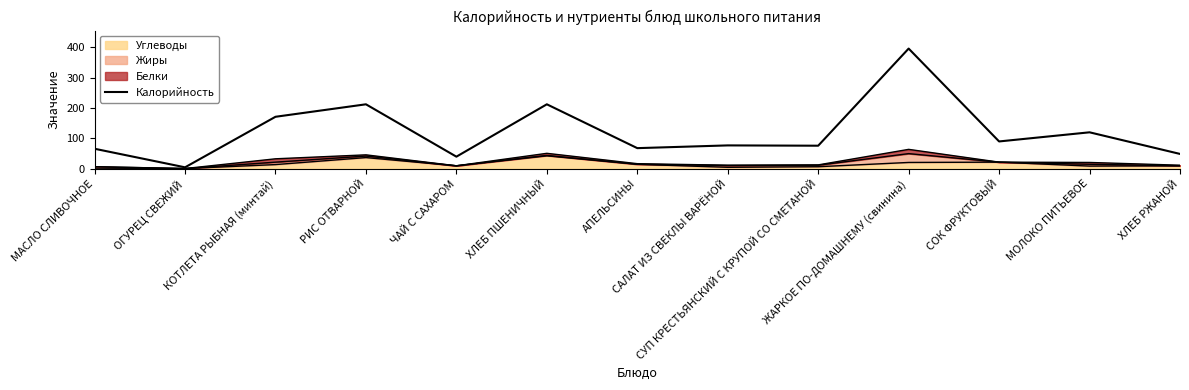

What is the change in value from КОТЛЕТА РЫБНАЯ (минтай) to ЖАРКОЕ ПО-ДОМАШНЕМУ (свинина)?

+224